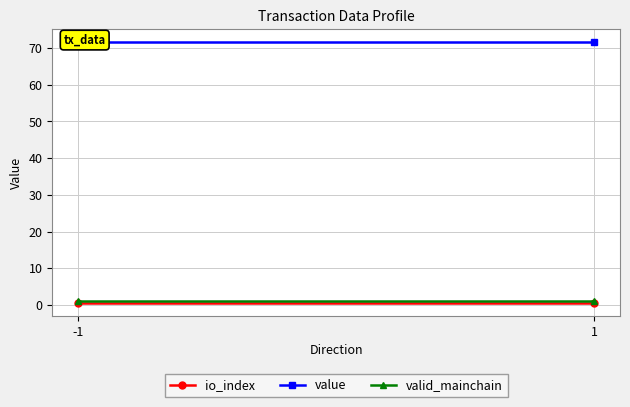

What are all the series names shown in the legend?

io_index, value, valid_mainchain